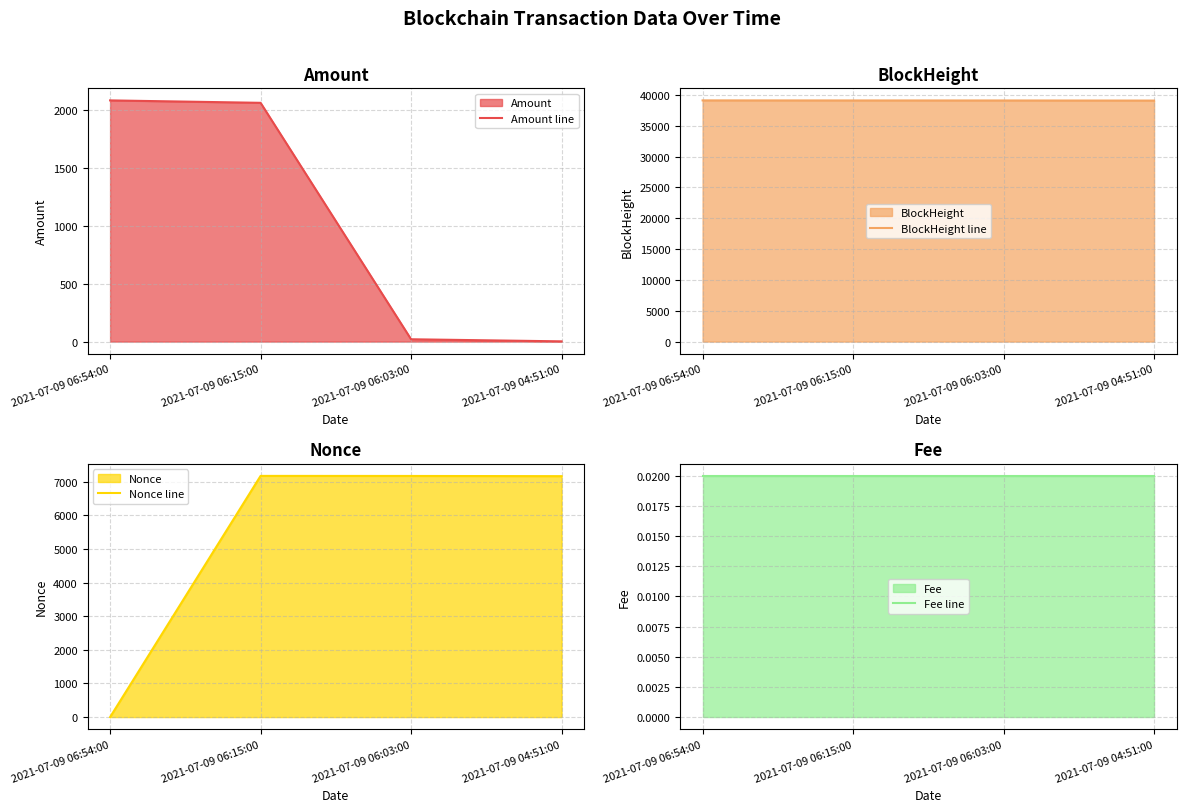

True or false: Nonce line and Fee line intersect in this chart.

True